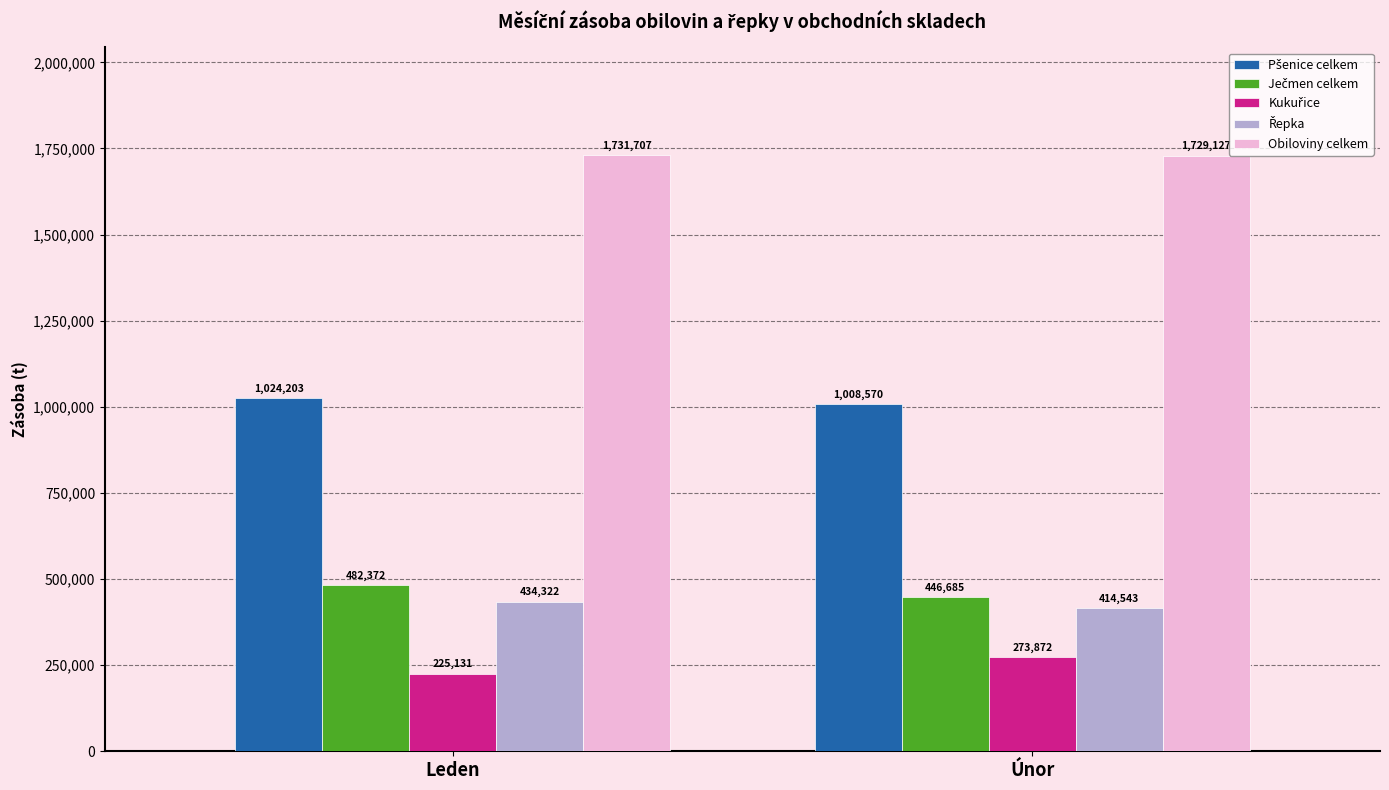

List the labels in order of Obiloviny celkem value, largest first.

Leden, Únor